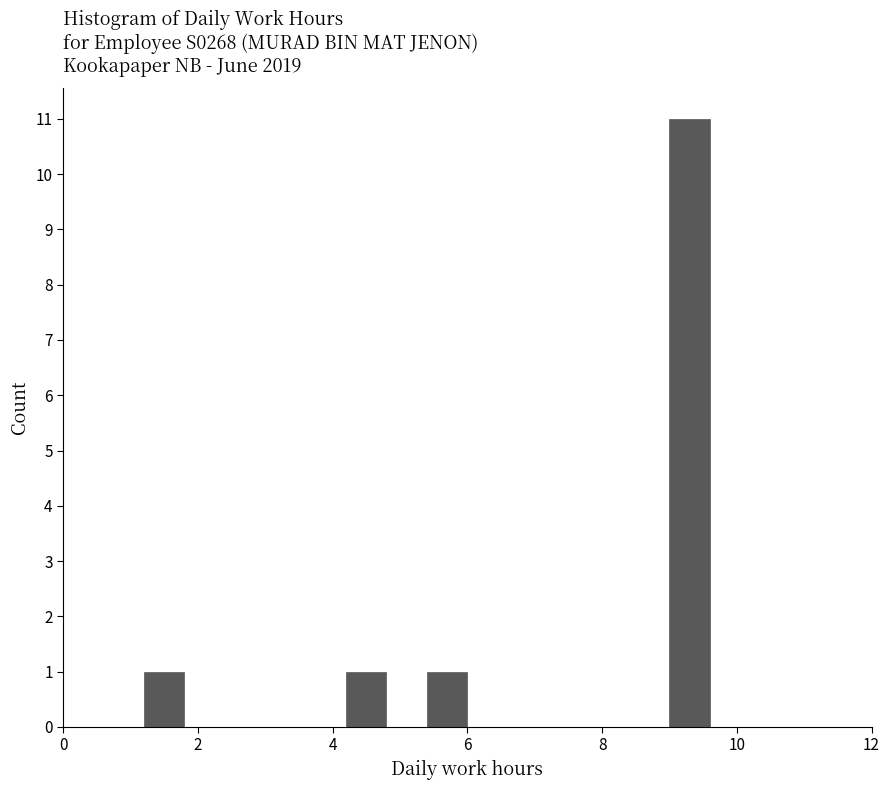

Read against the x-axis, roughly where is the centre of the tallest bar?

9.4